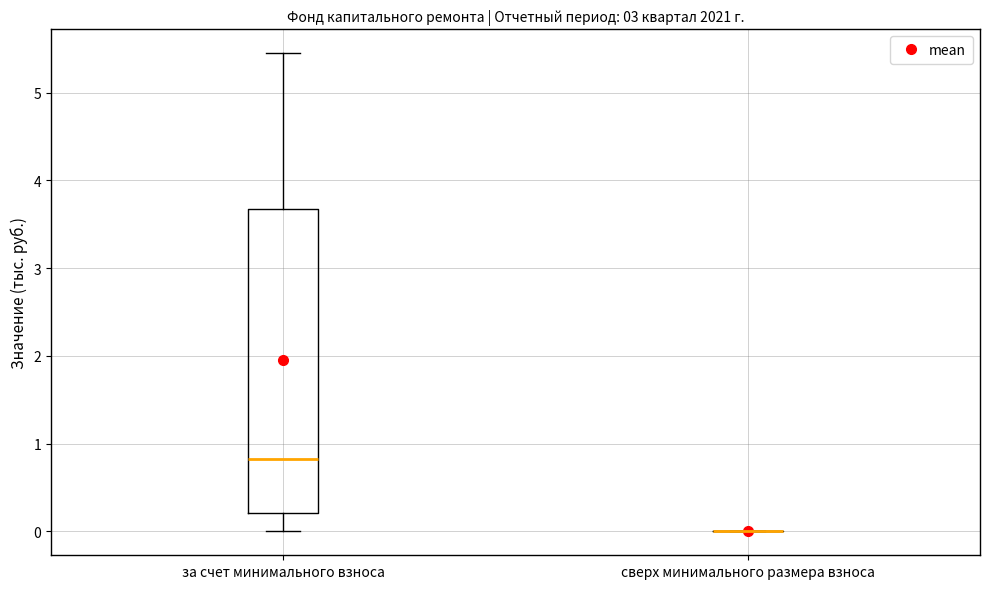

Reading left to right, read every box against the y-axis: the position of its median line, the range the box covers, and the ends of its whiskers. The values are not printed on the chart, so give them approximately, as read against the axis.

за счет минимального взноса: median 0.8, box 0.2 to 3.7, whiskers 0.0 to 5.5
сверх минимального размера взноса: box collapsed to a line at 0.0, whiskers 0.0 to 0.0